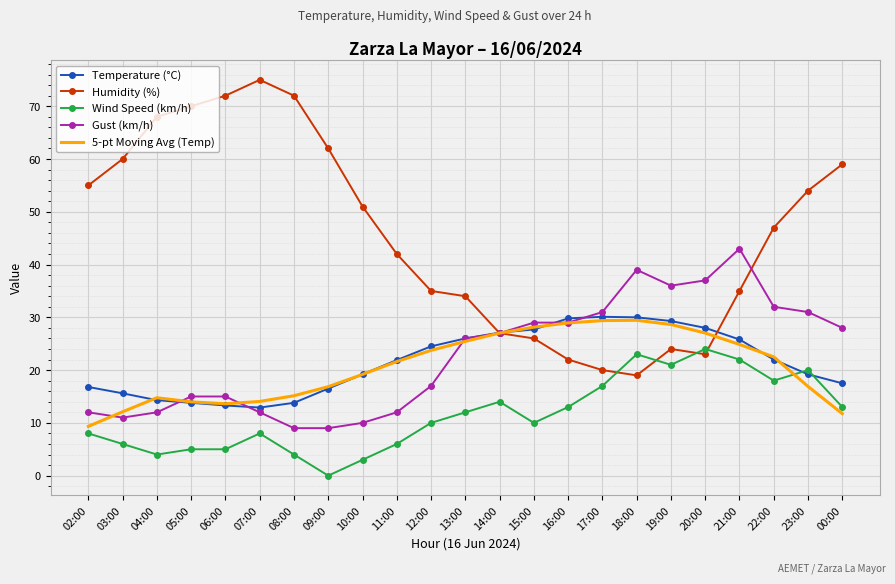

What is the difference between the second highest and second lowest values in the Gust (km/h) series?

30.0